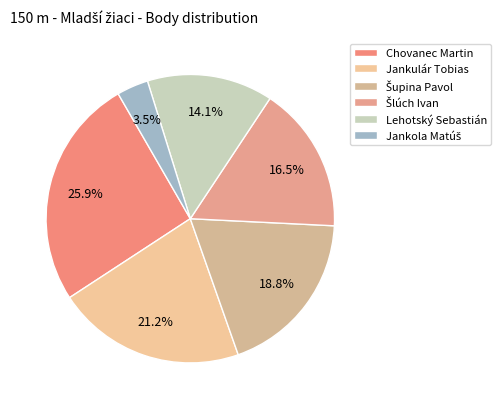

Count the number of slices in the pie.

6